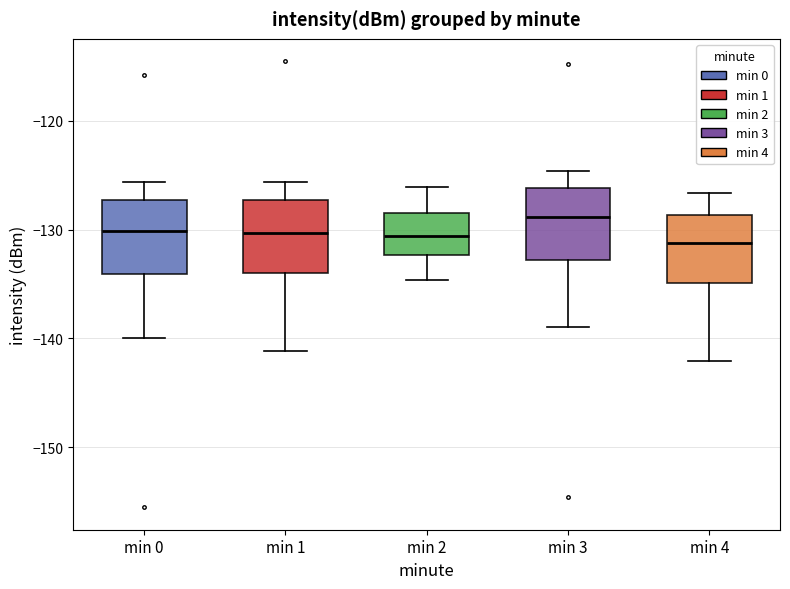

Reading left to right, read every box against the y-axis: the position of its median line, the range the box covers, and the ends of its whiskers. The values are not printed on the chart, so give them approximately, as read against the axis.

min 0: median -130, box -134 to -127, whiskers -140 to -126
min 1: median -130, box -134 to -127, whiskers -141 to -126
min 2: median -131, box -132 to -128, whiskers -135 to -126
min 3: median -129, box -133 to -126, whiskers -139 to -125
min 4: median -131, box -135 to -129, whiskers -142 to -127